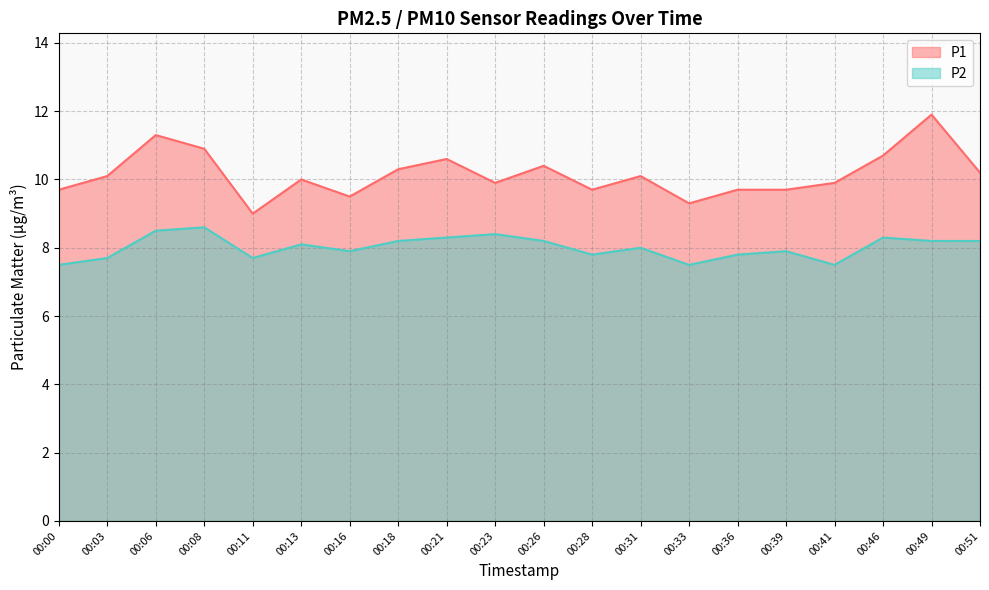

What is the difference between the highest and lowest values at 00:21?

2.3